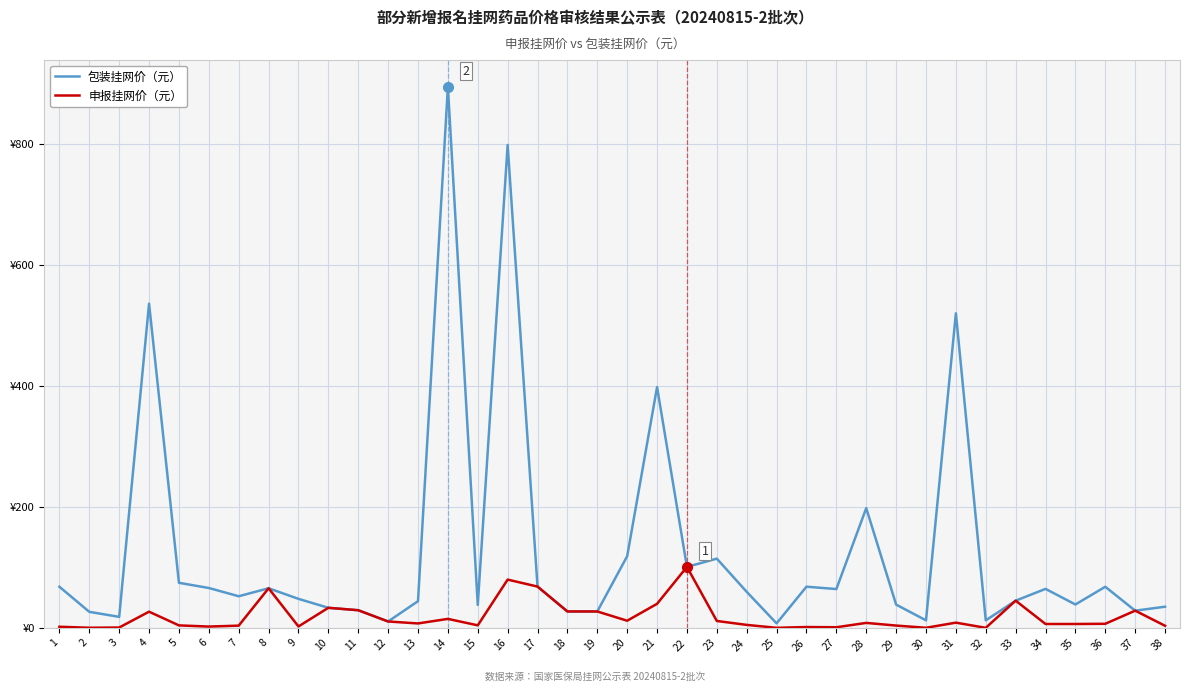

Which category has the lowest value in the 申报挂网价（元） series?

32